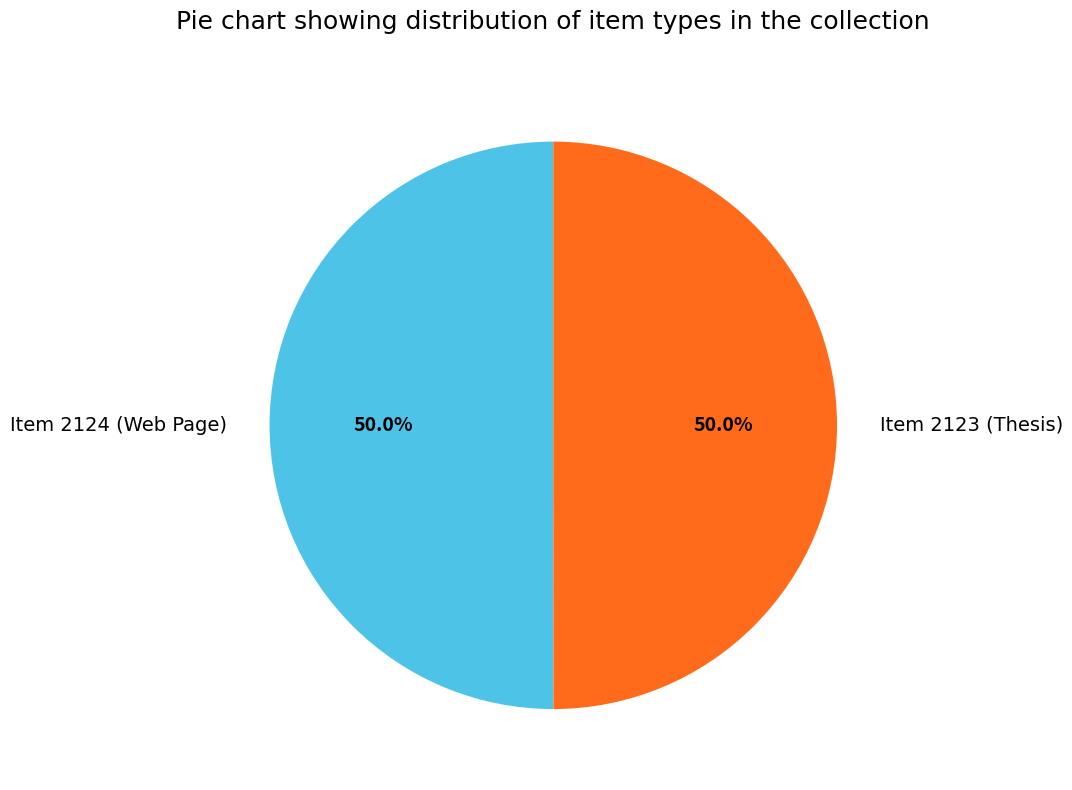

What percentage is NOT represented by Item 2123 (Thesis)?

50.0%